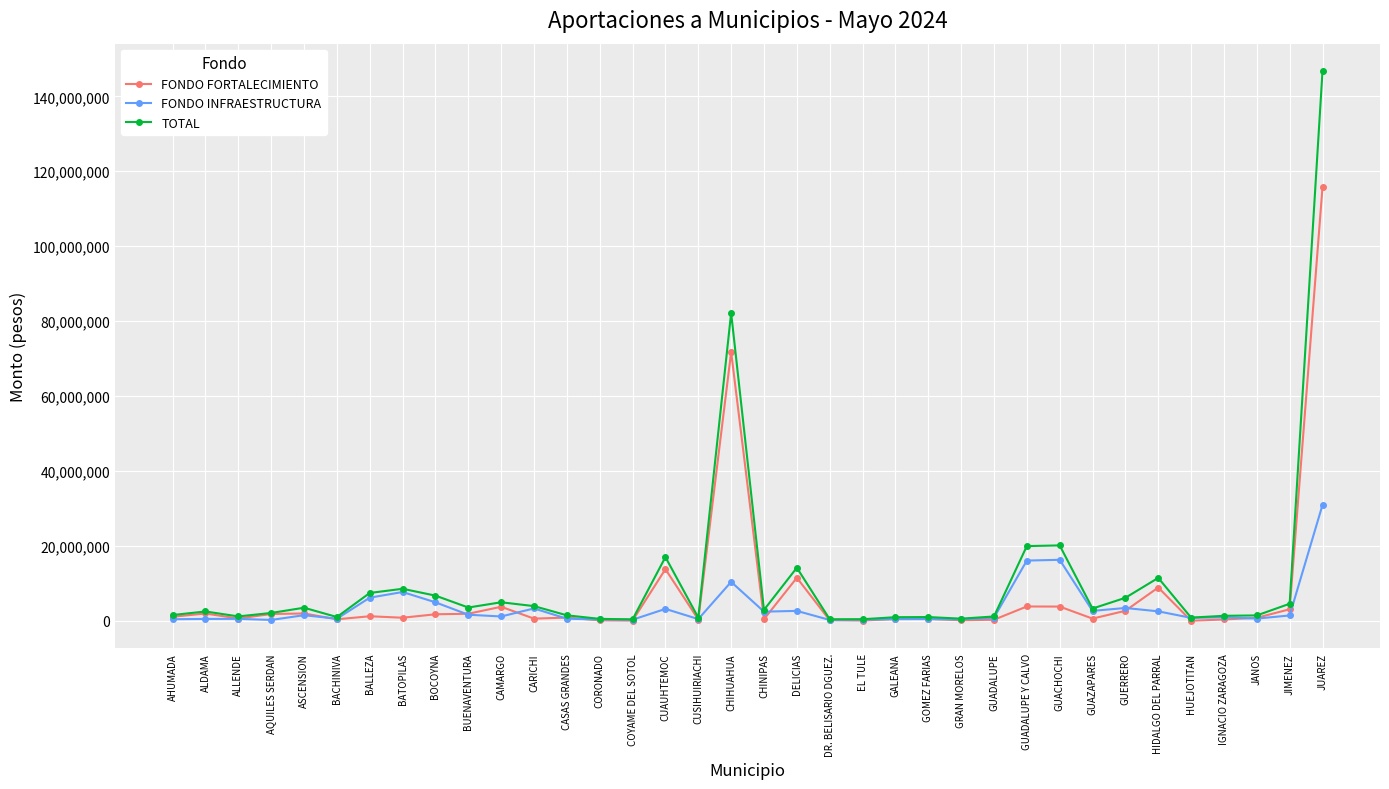

True or false: TOTAL has a value of 4596730 at JIMENEZ.

True